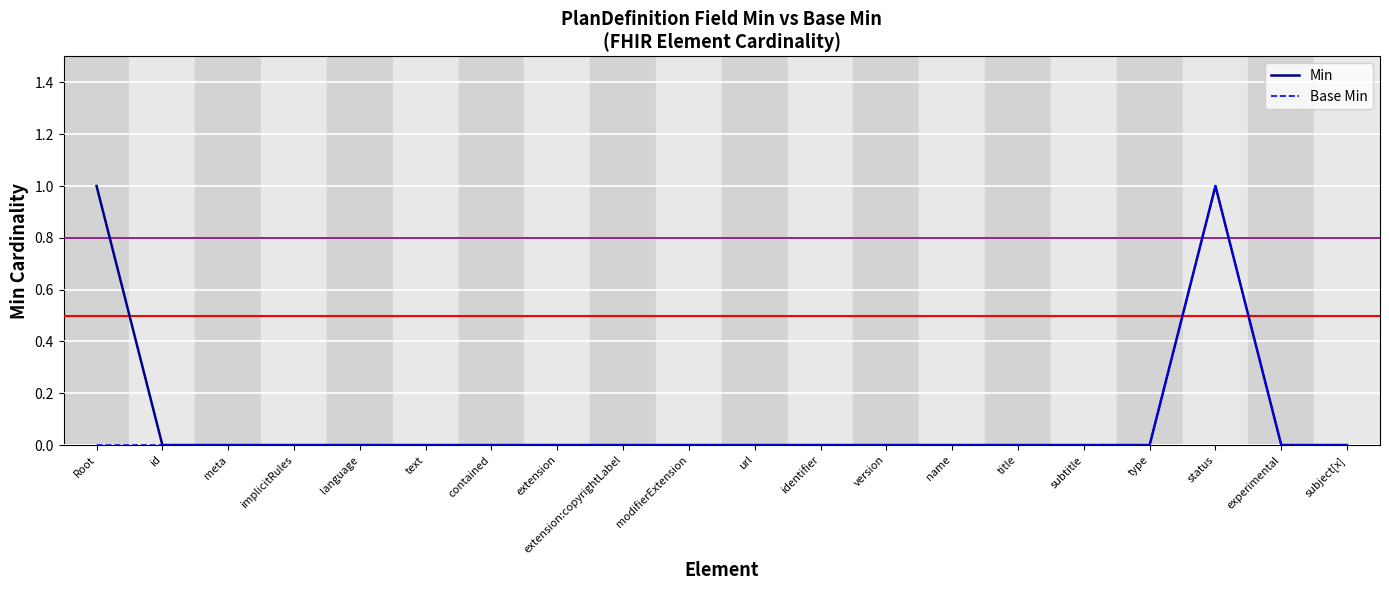

Which series has the largest total across all categories?

Min